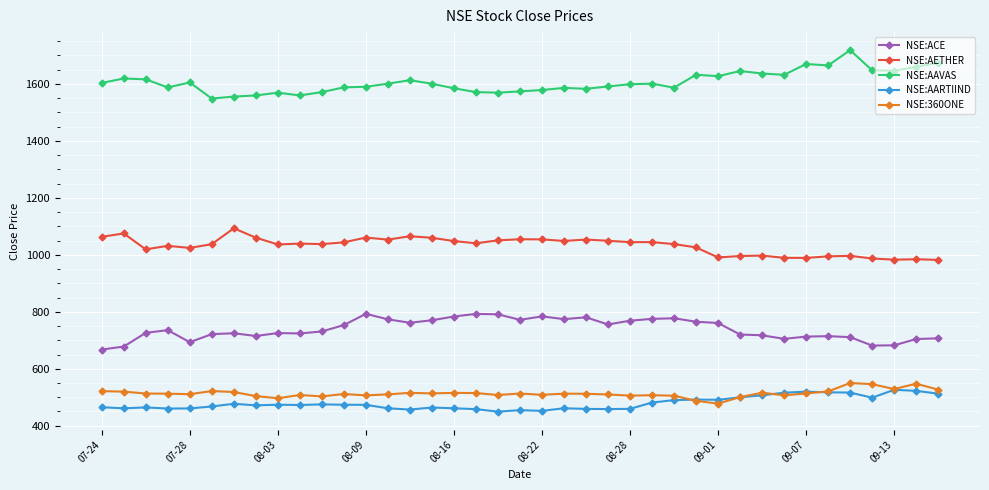

How many lines are shown in the chart?

5